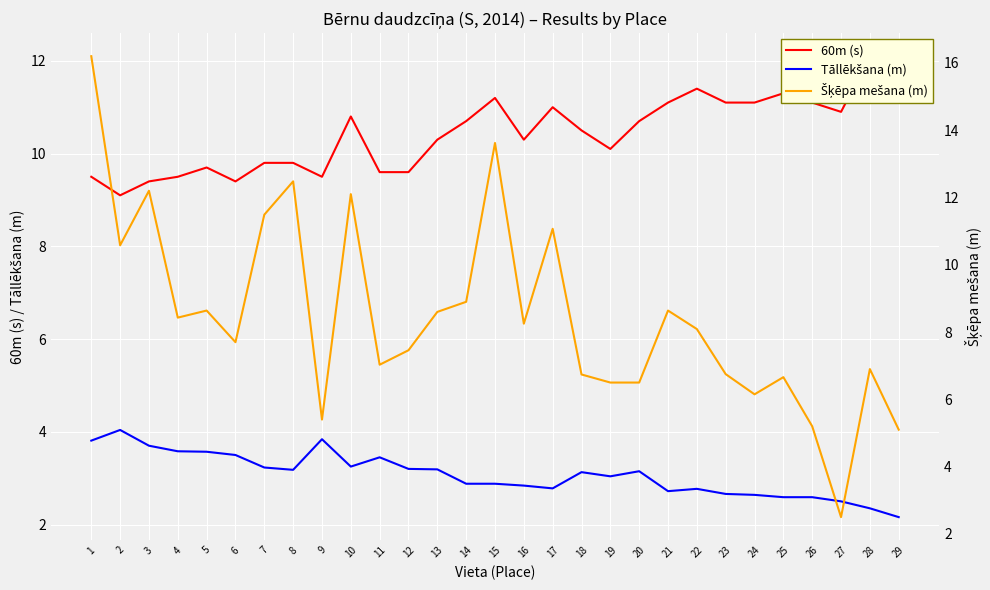

What is the greatest value displayed?

16.2